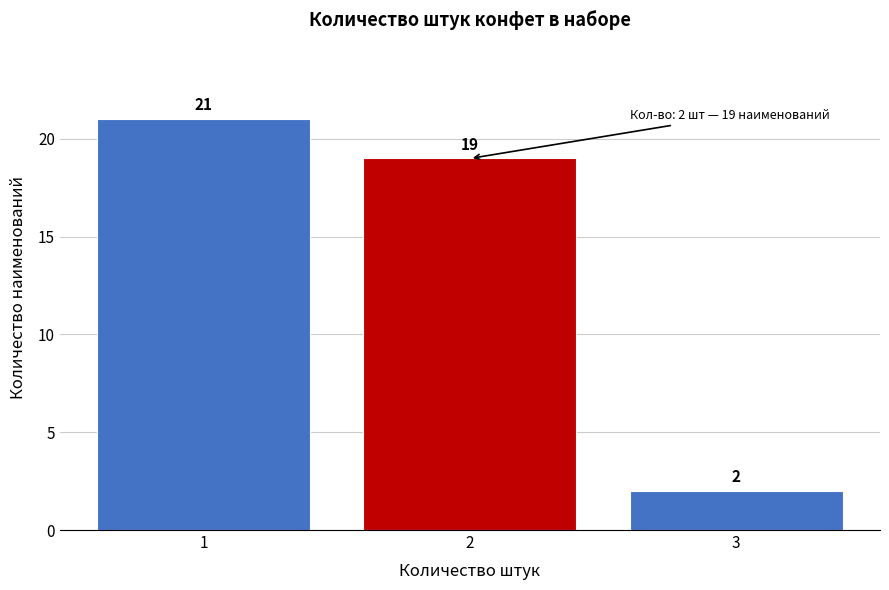

Reading left to right, transcribe this chart: for each bar, give the range it covers on the x-axis and its height.

0.5 to 1.5: 21
1.5 to 2.5: 19
2.5 to 3.5: 2